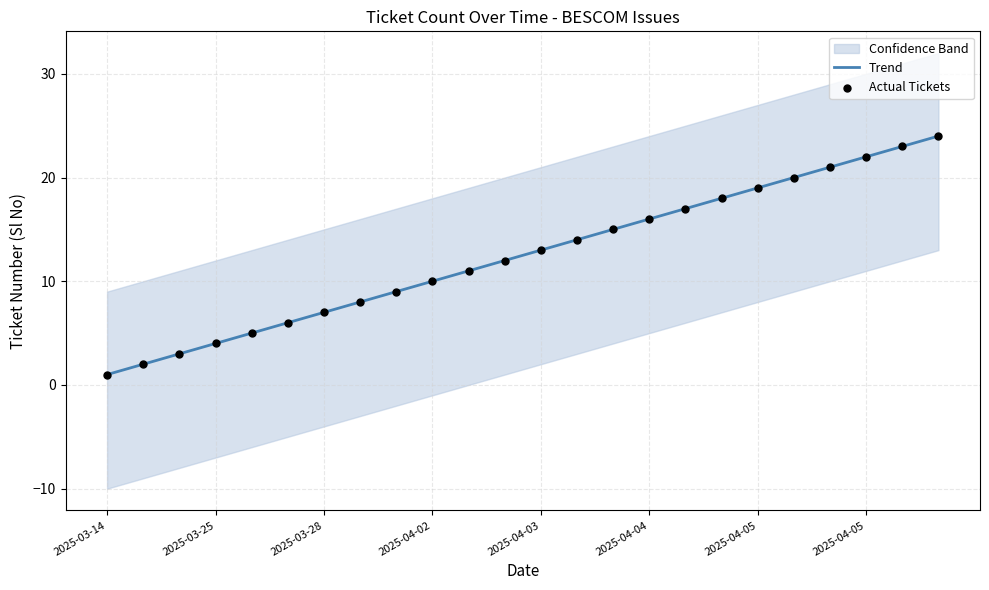

At which category is the sum across all series the highest?

2025-04-05